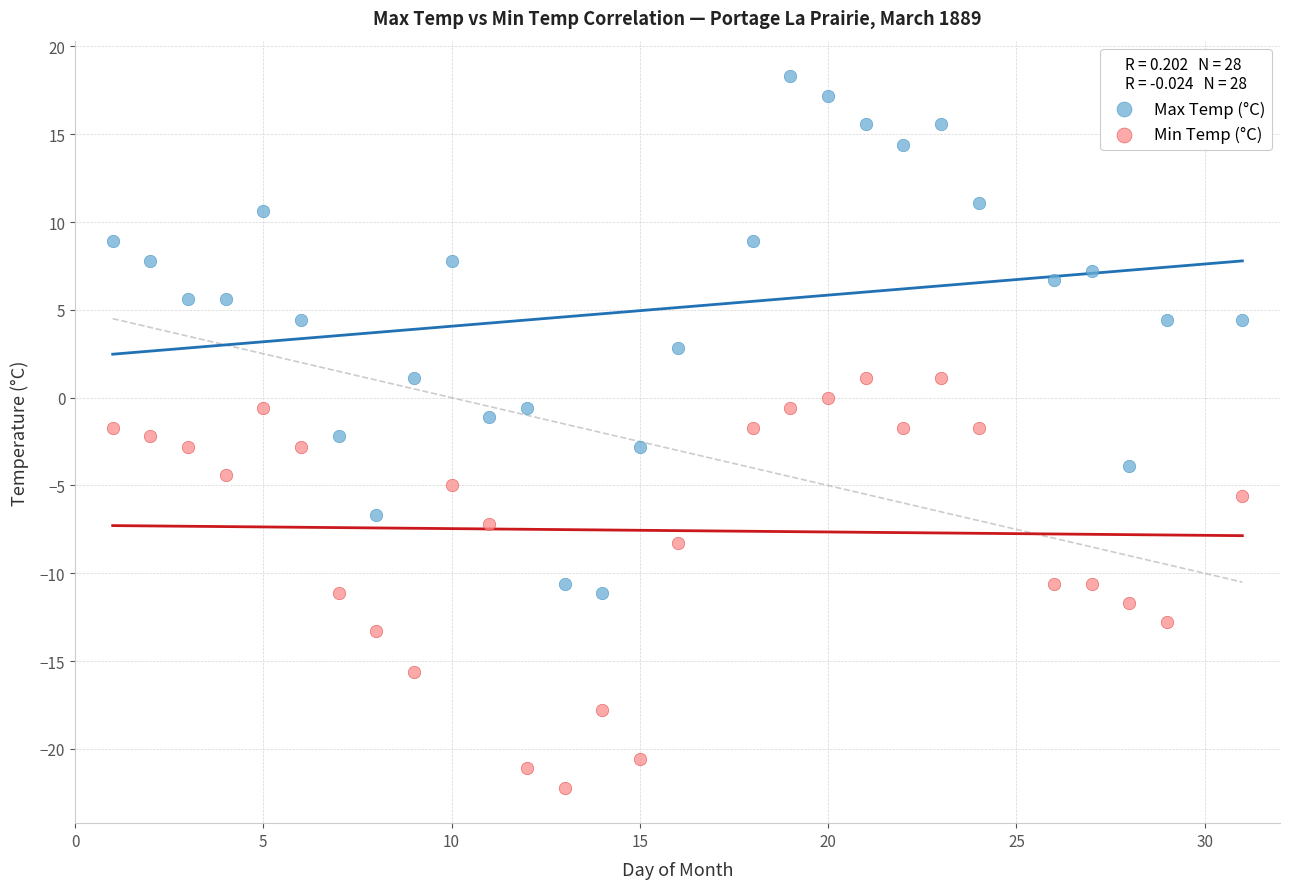

Across all data points, what is the range of Y values (max minus min)?

40.5